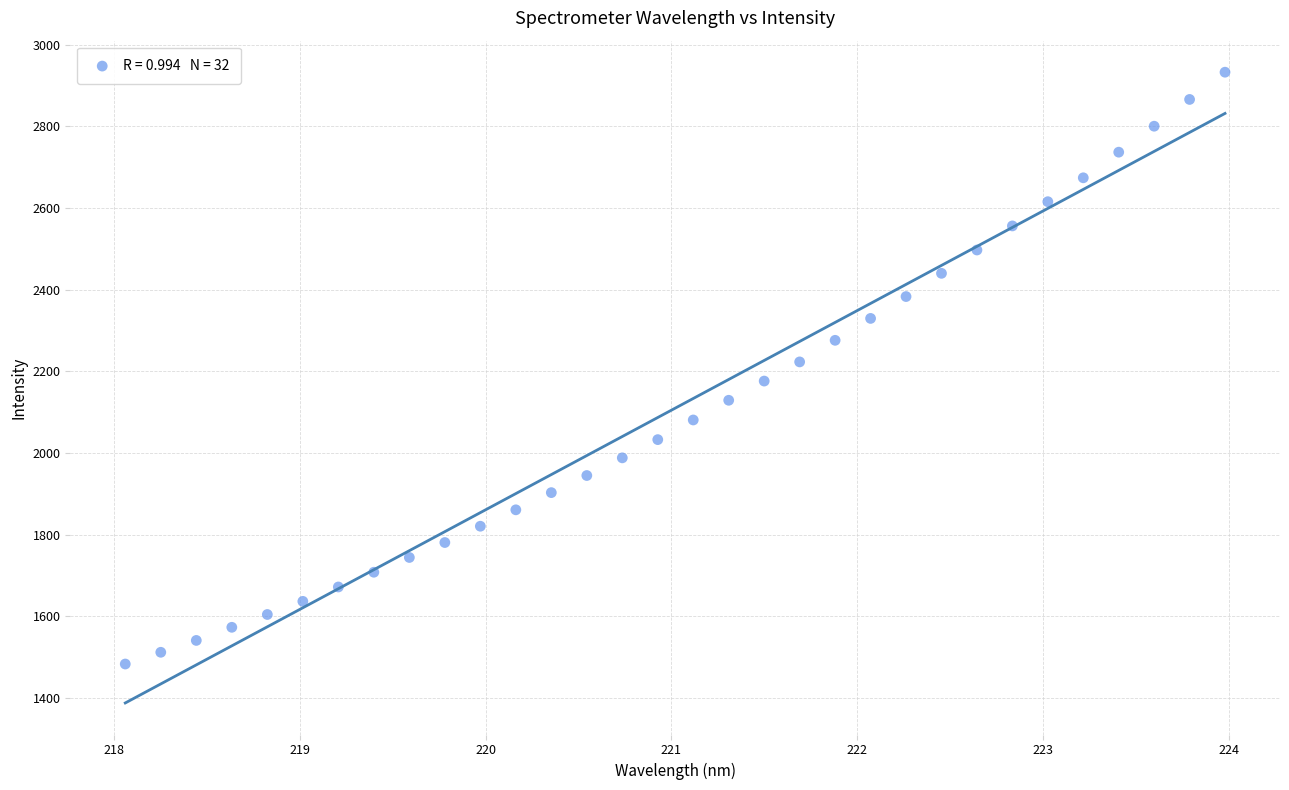

What is the range of X values (max minus min)?

5.9